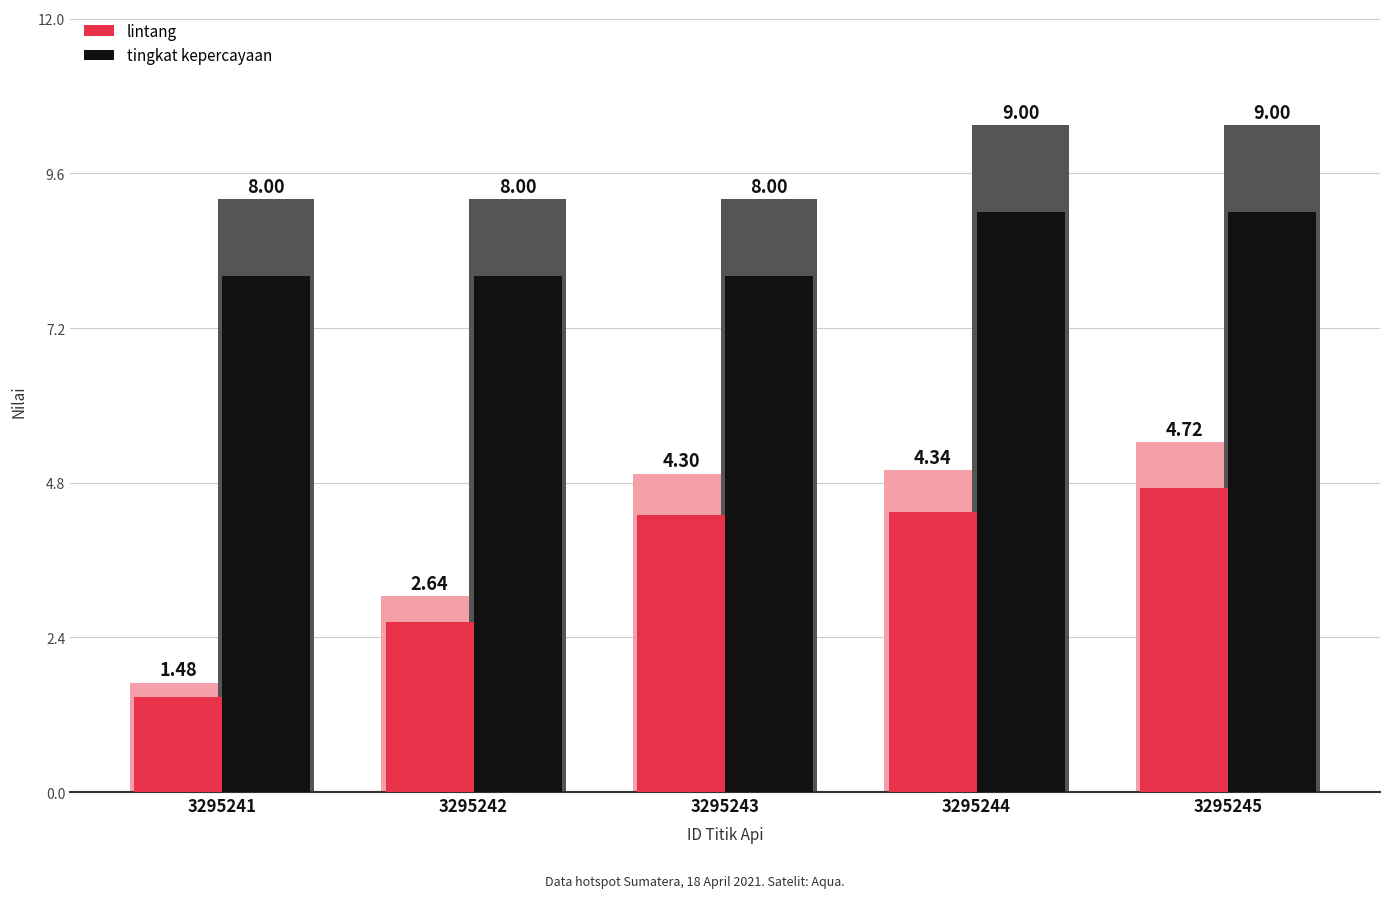

Which label corresponds to the largest value in the chart?

3295244